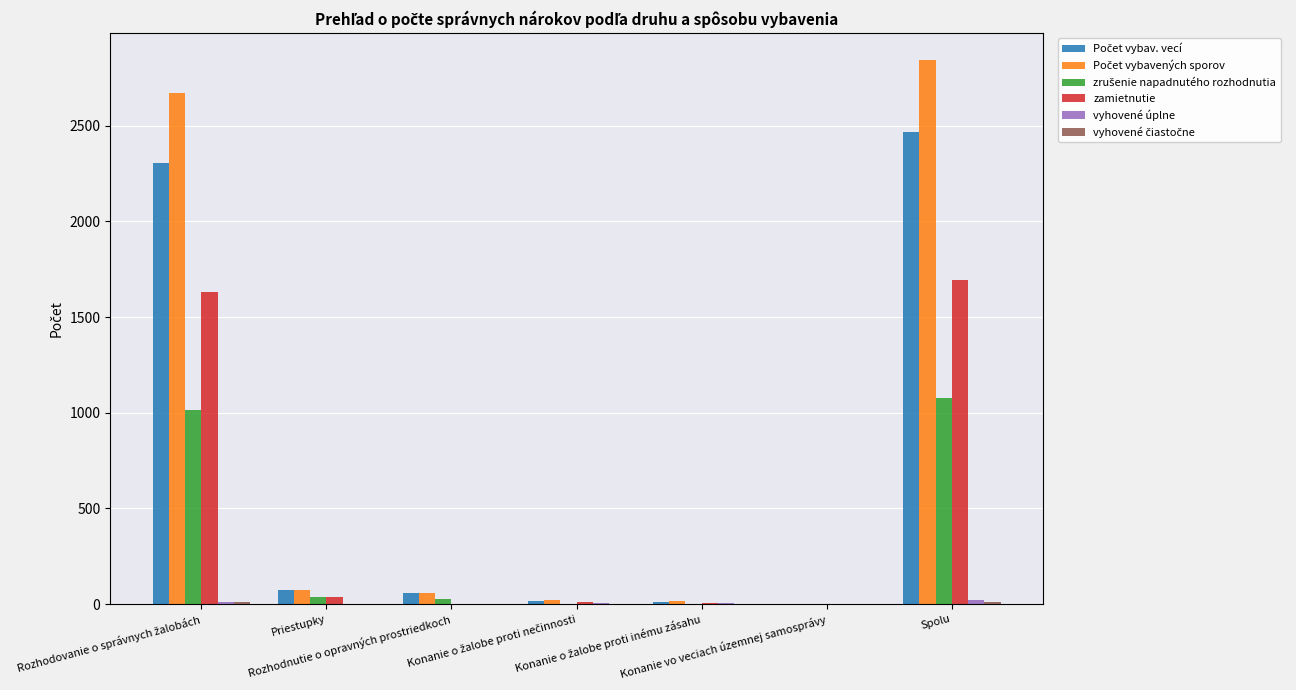

Reading left to right, list all the values displayed in this chart.

Počet vybav. vecí: 2305	74	56	19	11	1	2466
Počet vybavených sporov: 2673	75	59	21	14	1	2843
zrušenie napadnutého rozhodnutia: 1015	35	27	0	0	1	1078
zamietnutie: 1633	40	2	12	8	0	1695
vyhovené úplne: 10	0	0	8	6	0	24
vyhovené čiastočne: 10	0	1	1	0	0	12